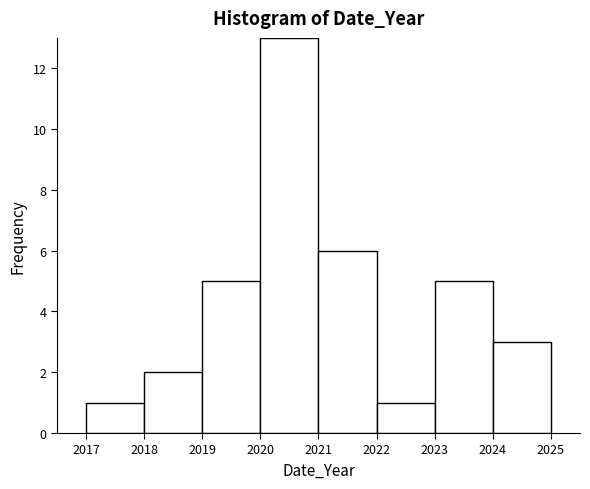

Reading left to right, list every bar in this chart as the range it spans on the x-axis followed by its height. The values are not printed on the chart, so give them approximately, as read against the axis.

2017 to 2018: 1
2018 to 2019: 2
2019 to 2020: 5
2020 to 2021: 13
2021 to 2022: 6
2022 to 2023: 1
2023 to 2024: 5
2024 to 2025: 3